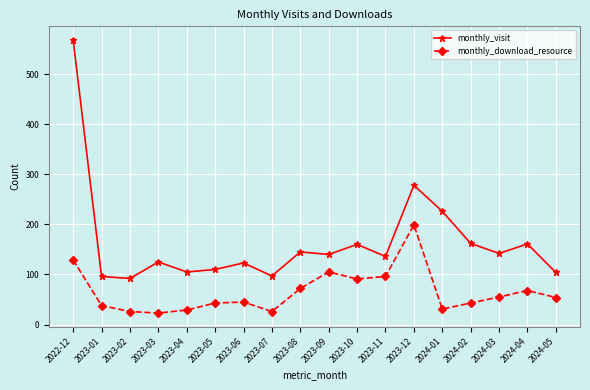

What is the difference between the monthly_visit values at 2024-05 and 2023-01?

8